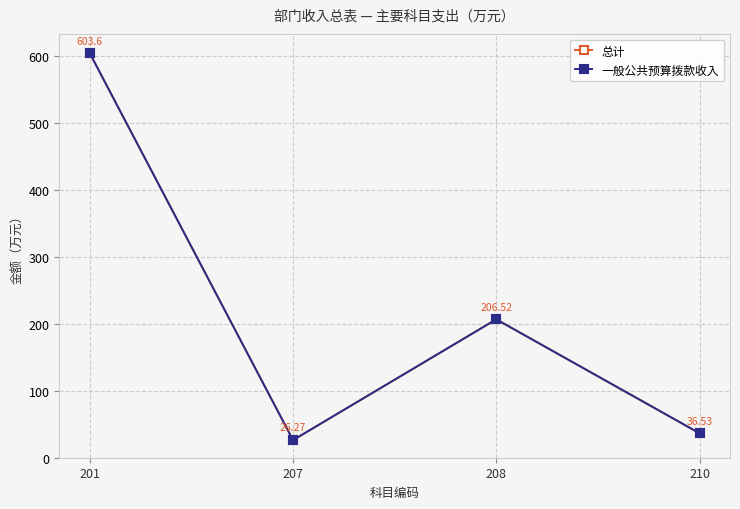

Is it true that 总计 equals 834.0 at 201?

False